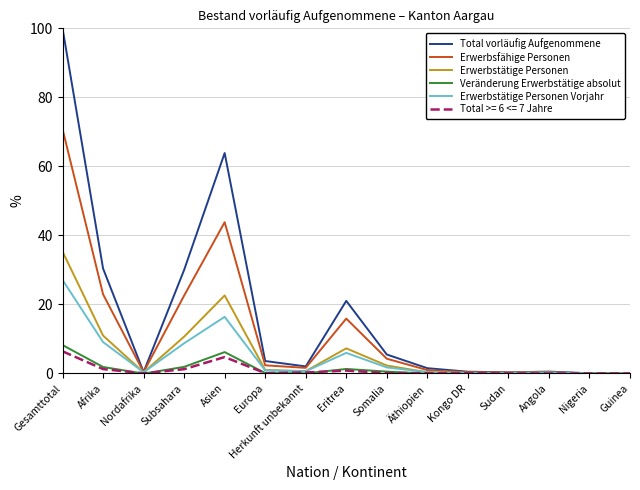

What is the approximate value of Veränderung Erwerbstätige absolut at Asien?

6.2